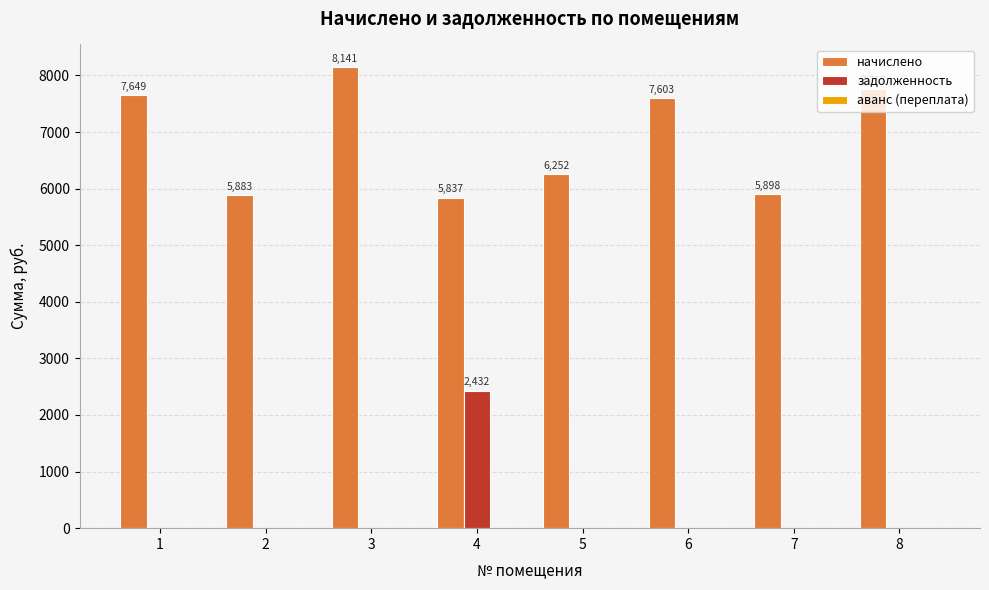

The value of начислено at 7 is 2059.2. True or false?

False